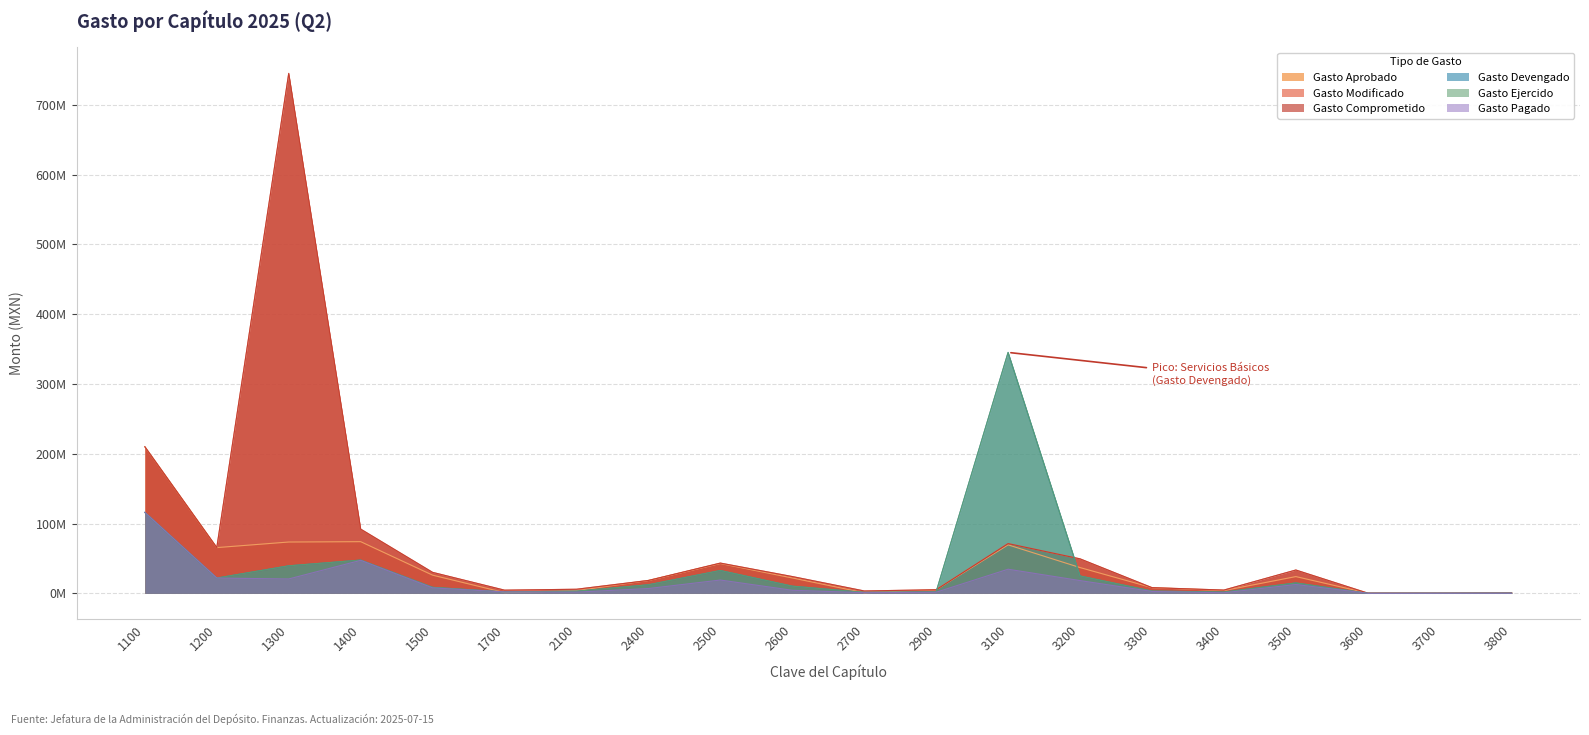

The Gasto Devengado series shows 41.7 at 3200. True or false?

False